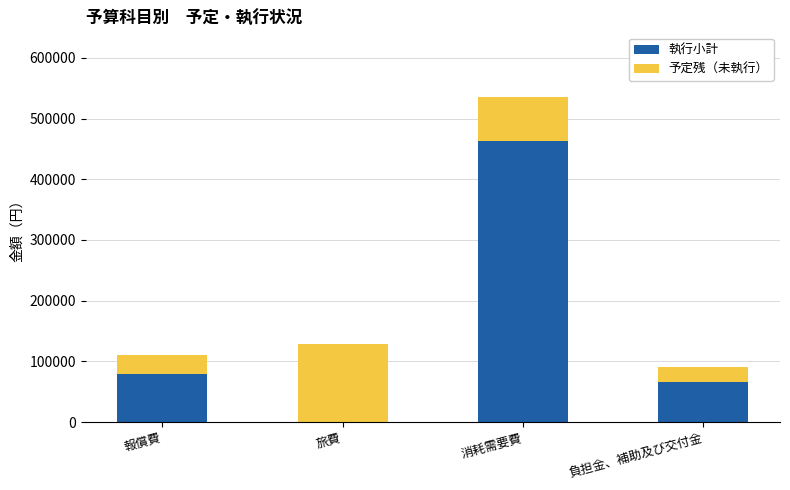

What value does the 執行小計 series have at 消耗需要費?

463305